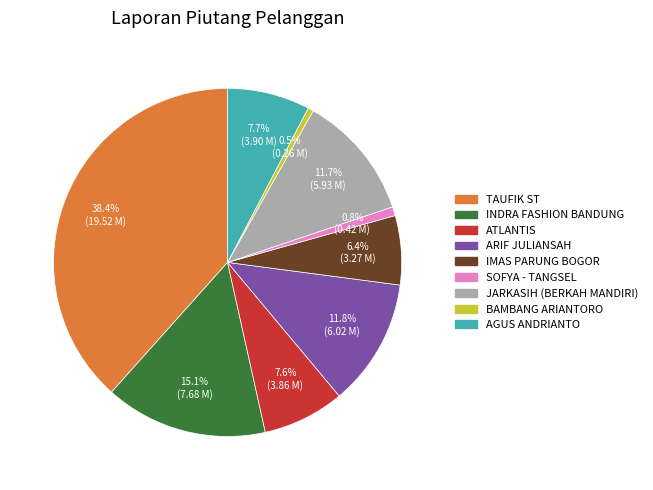

To the nearest percent, what is the combined percentage of ATLANTIS and INDRA FASHION BANDUNG?

23%